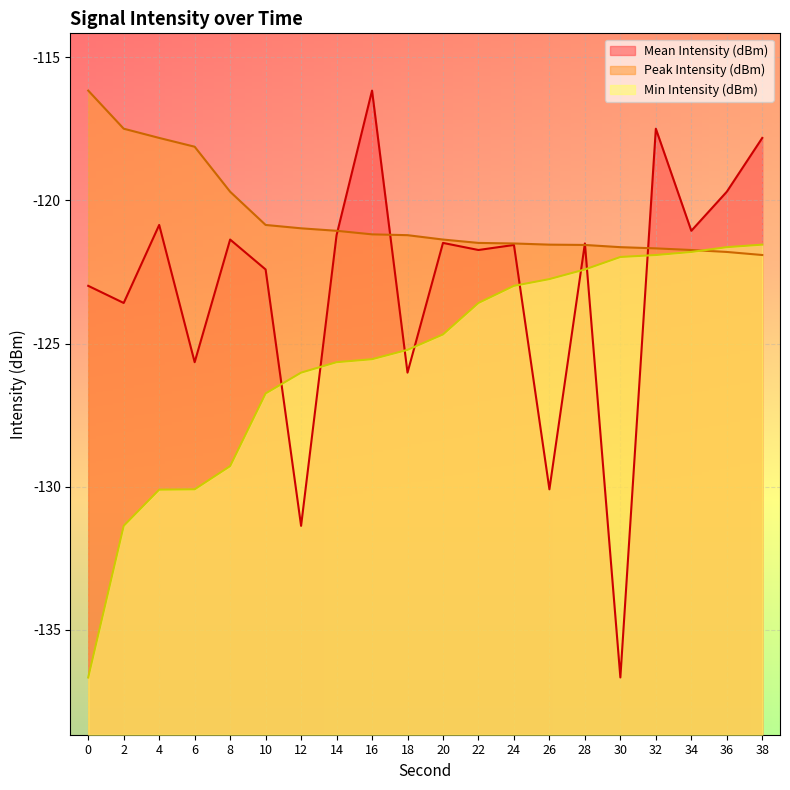

What is the sum of all Mean Intensity (dBm) values?

-2460.7